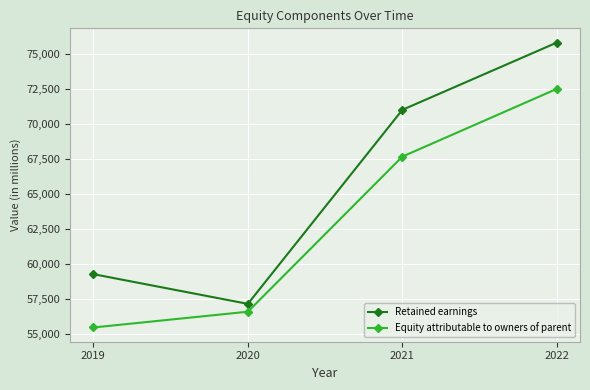

Which series has the largest total across all categories?

Retained earnings